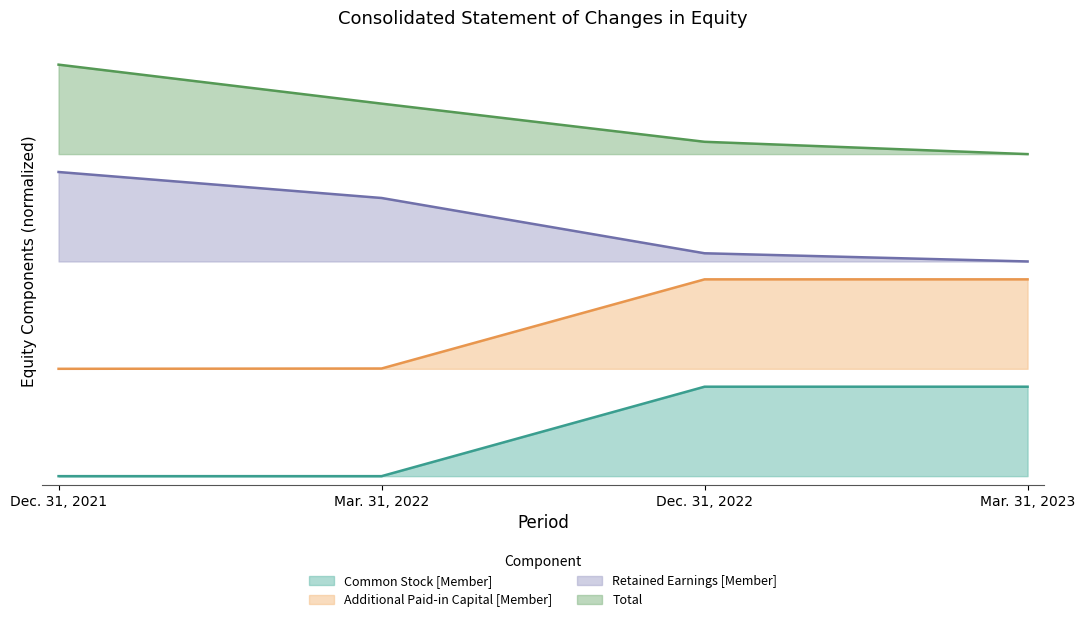

Is it true that Total equals 5.7 at Mar. 31, 2023?

False